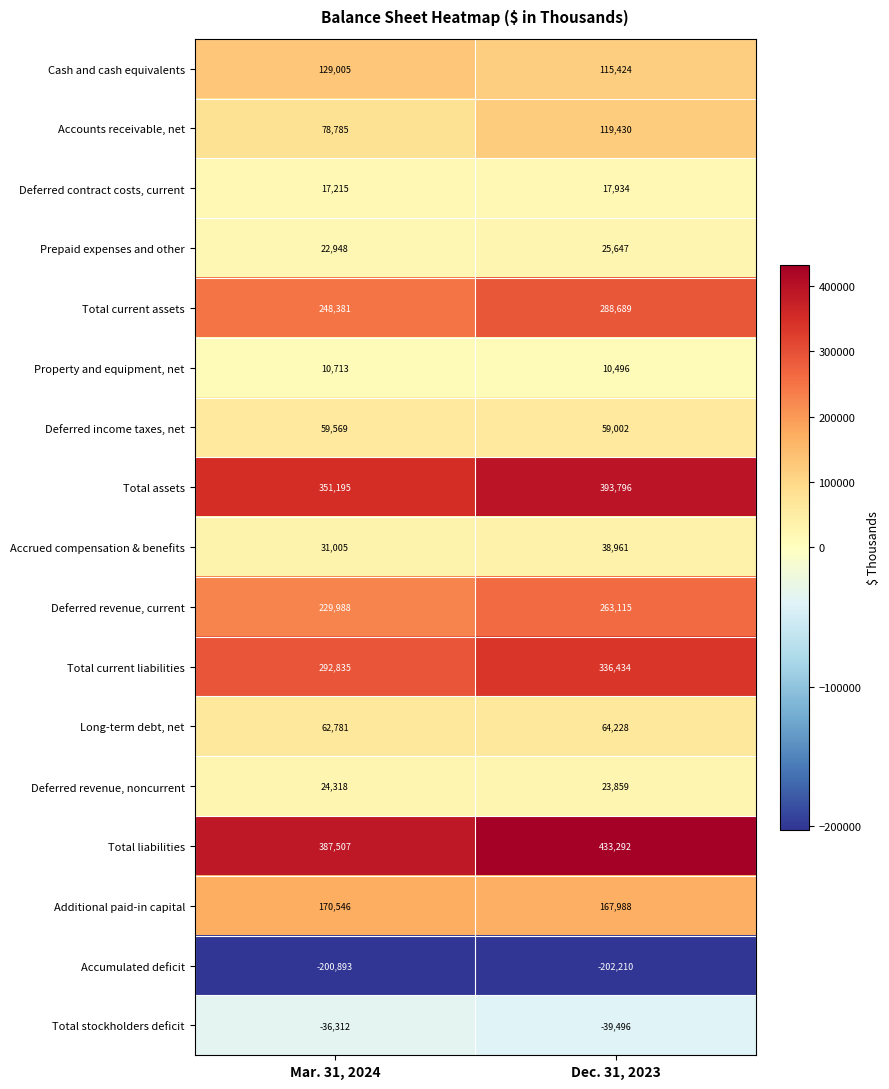

What is the sum of all Long-term debt, net values?

127009